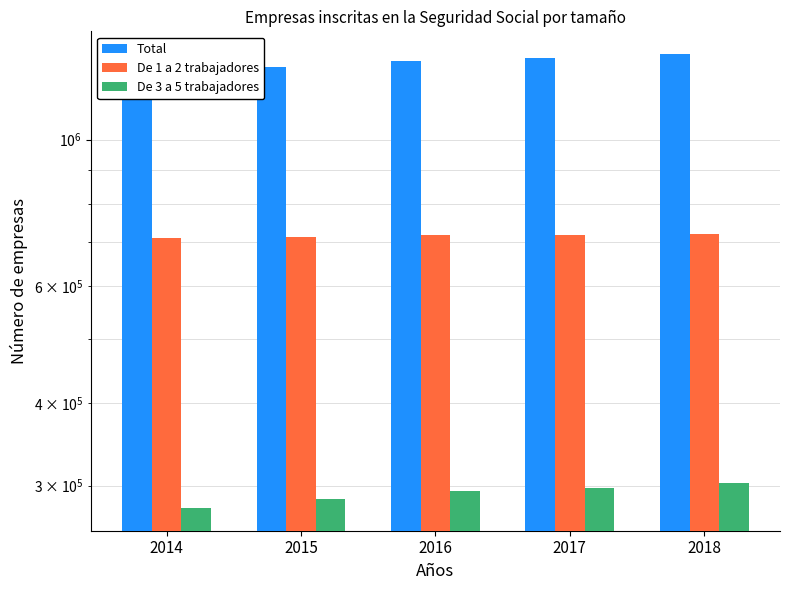

The De 1 a 2 trabajadores series shows 720549 at 2018. True or false?

True